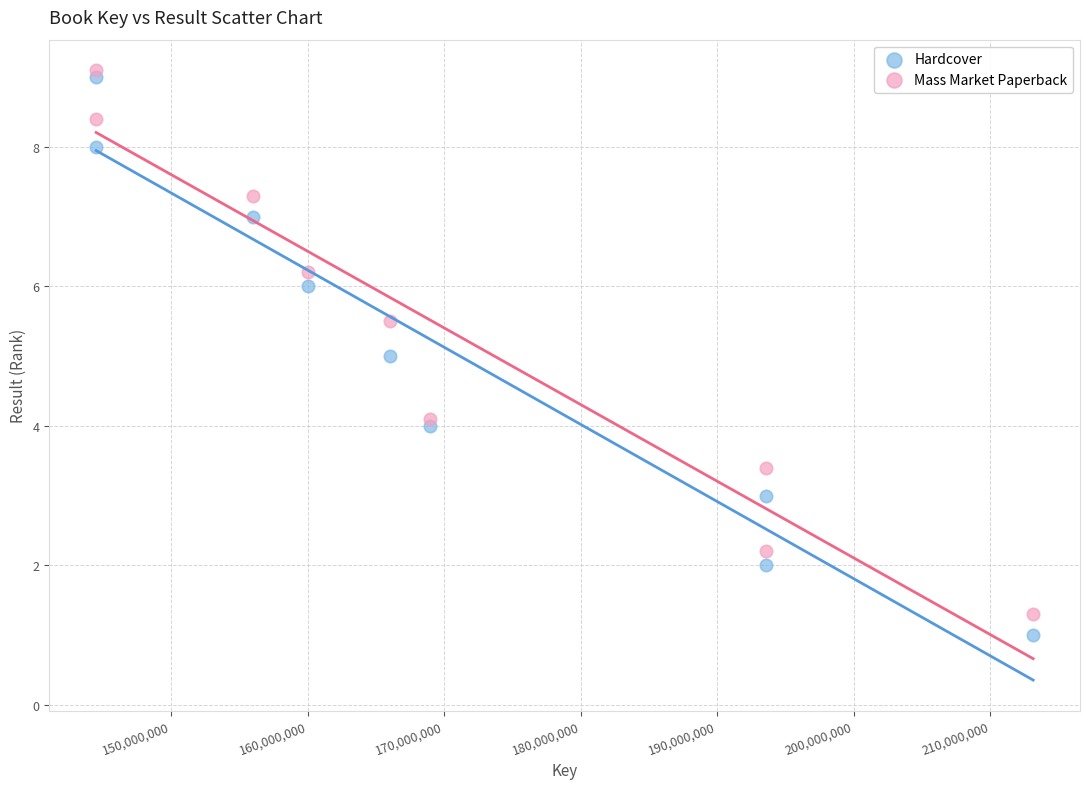

What is the X range (max minus min) for the scatter plot?

68677600.0